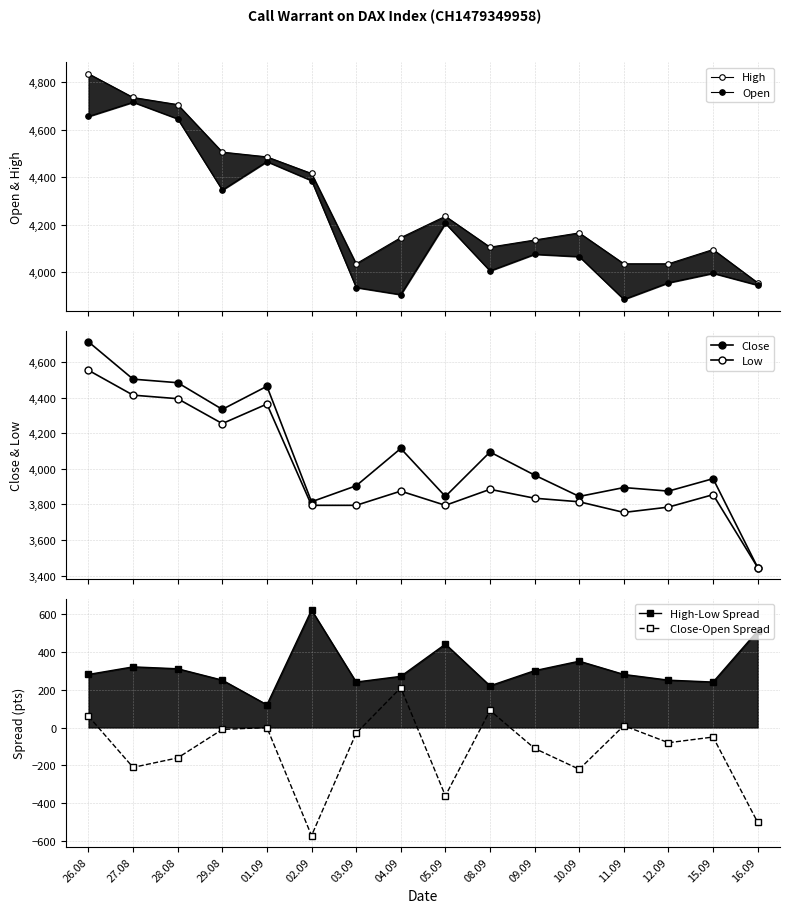

List the labels in order of Close-Open Spread value, smallest first.

02.09, 16.09, 05.09, 10.09, 27.08, 28.08, 09.09, 12.09, 15.09, 03.09, 29.08, 01.09, 11.09, 26.08, 08.09, 04.09